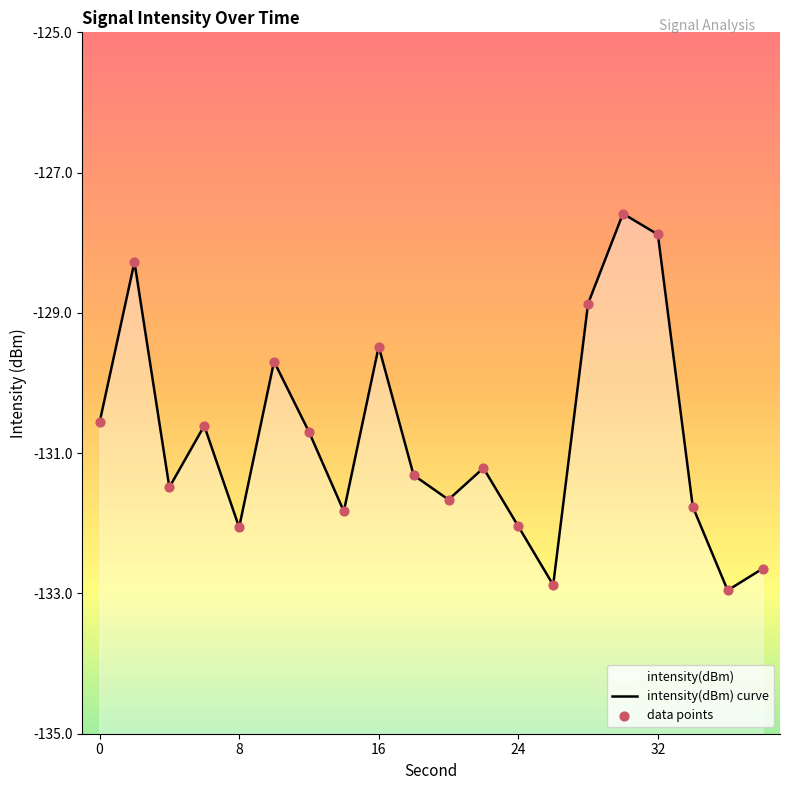

Which series has the largest Y range (max minus min)?

intensity(dBm) curve